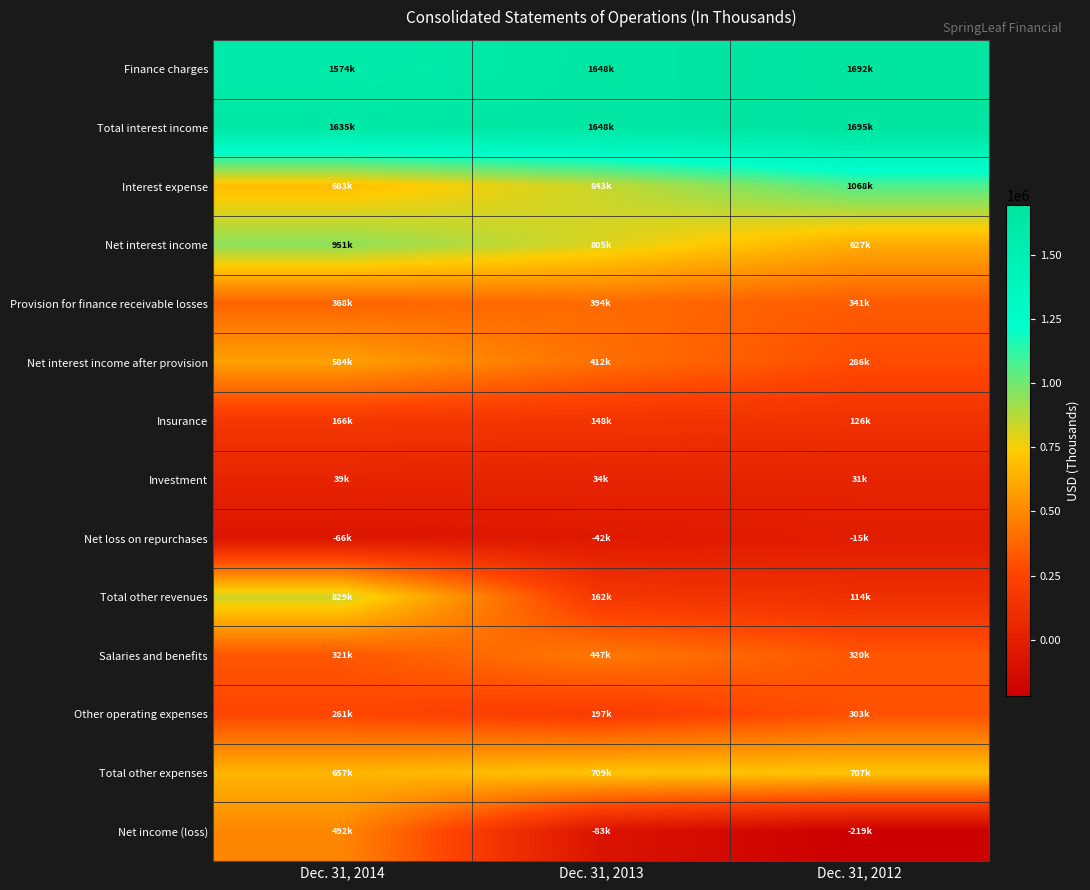

Between Dec. 31, 2014 and Dec. 31, 2013, which series saw the biggest shift?

Total other revenues